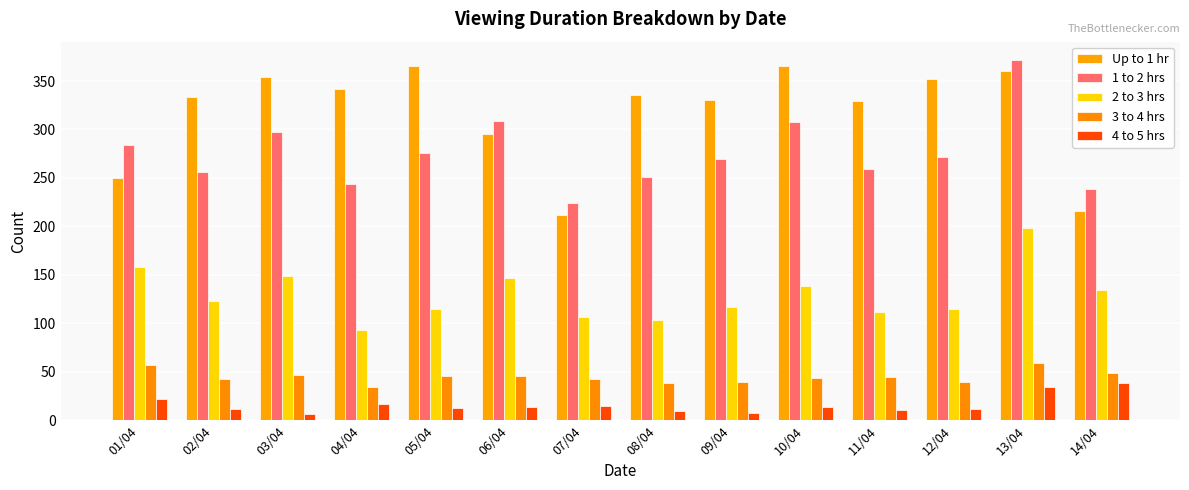

How many data points does each series have?

14